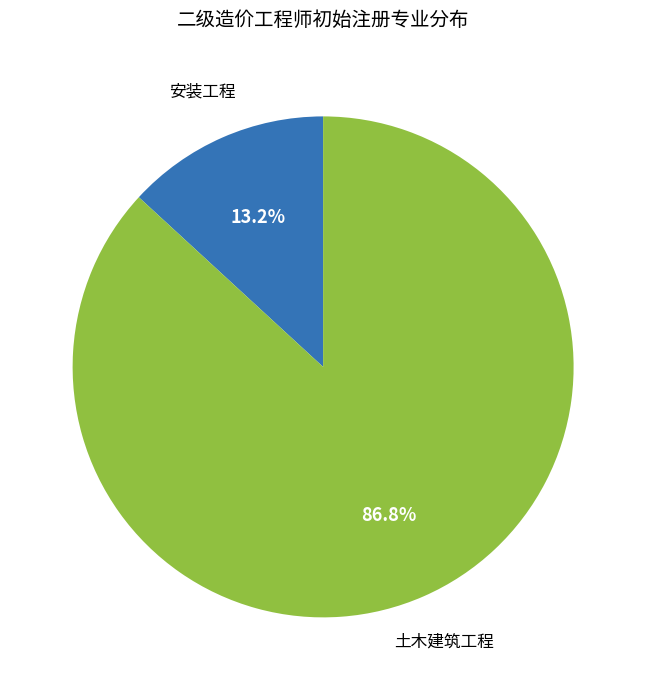

Does any single category account for the majority?

Yes